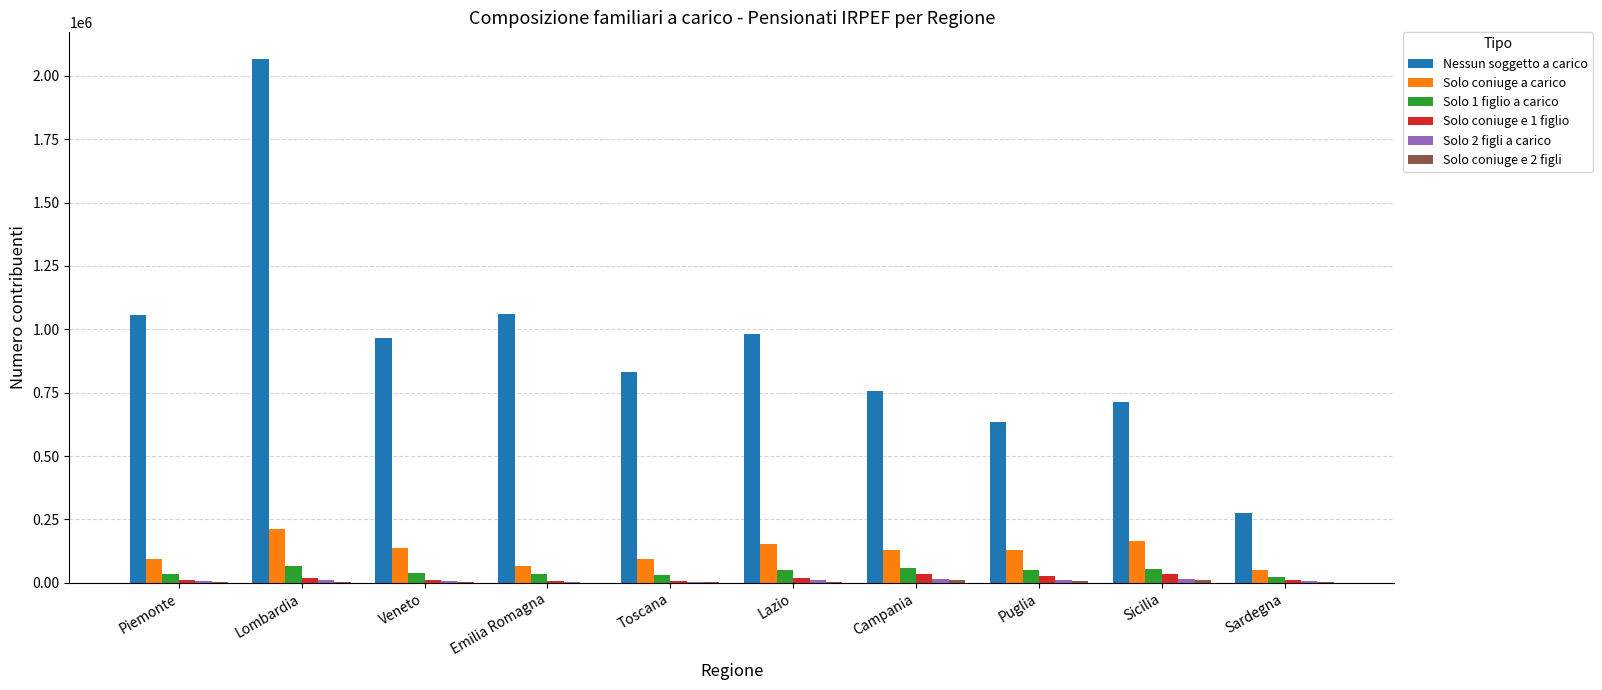

Which series changed the most between Piemonte and Sicilia?

Nessun soggetto a carico